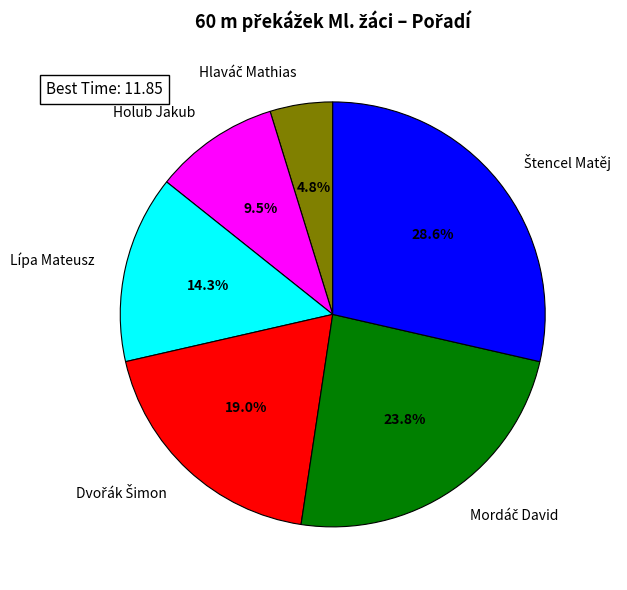

Does any single category account for the majority?

No